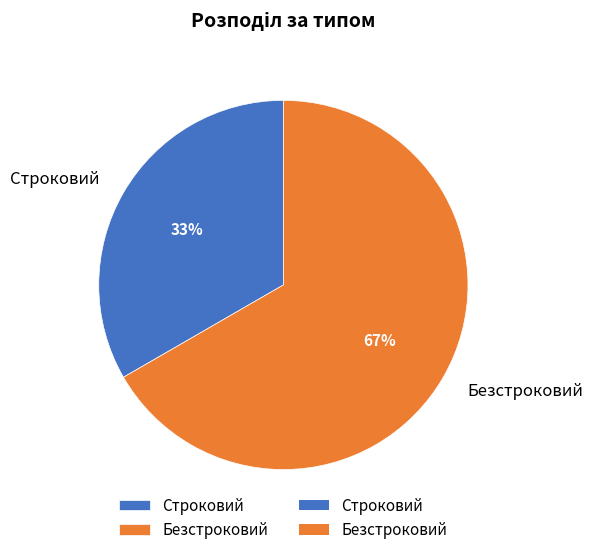

Does Безстроковий represent more than half of the total?

Yes